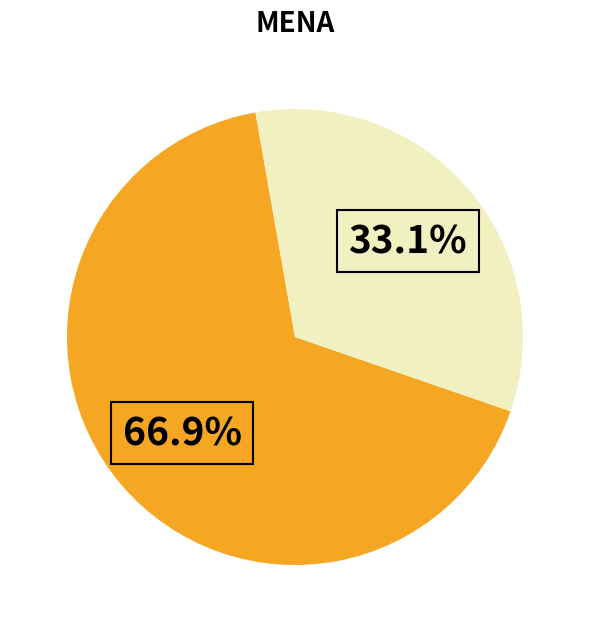

Is there any slice that represents more than half of the pie?

Yes